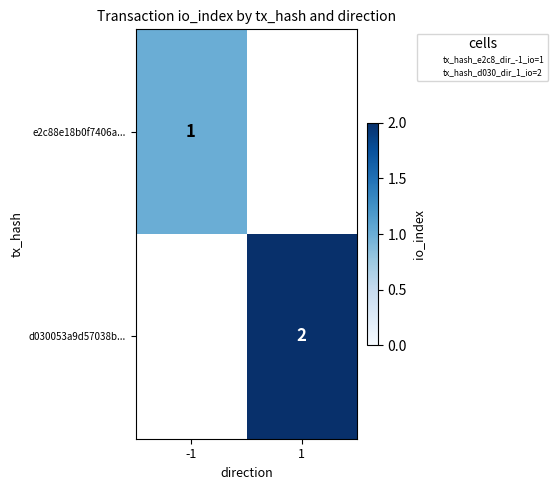

The value of e2c88e18b0f7406a... at -1 is 1. True or false?

True